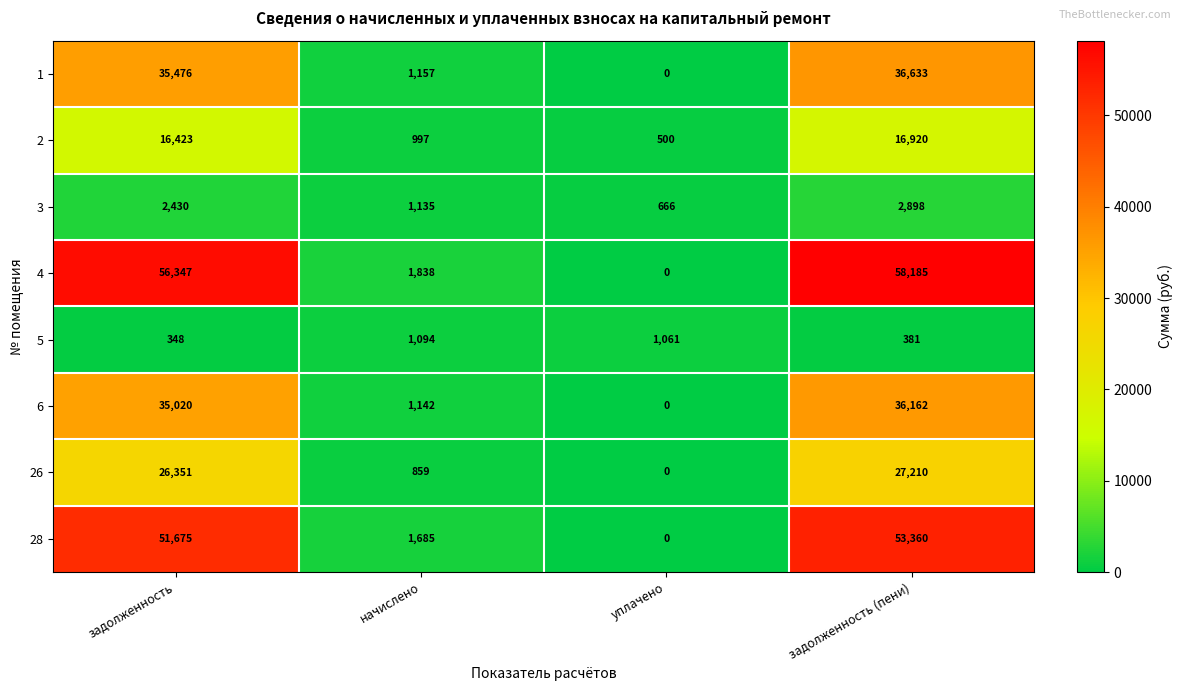

Which series has the largest total across all categories?

4